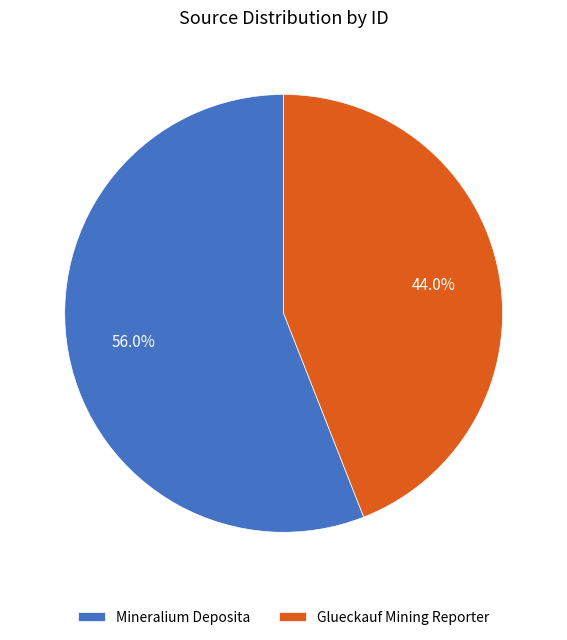

Count the number of slices in the pie.

2